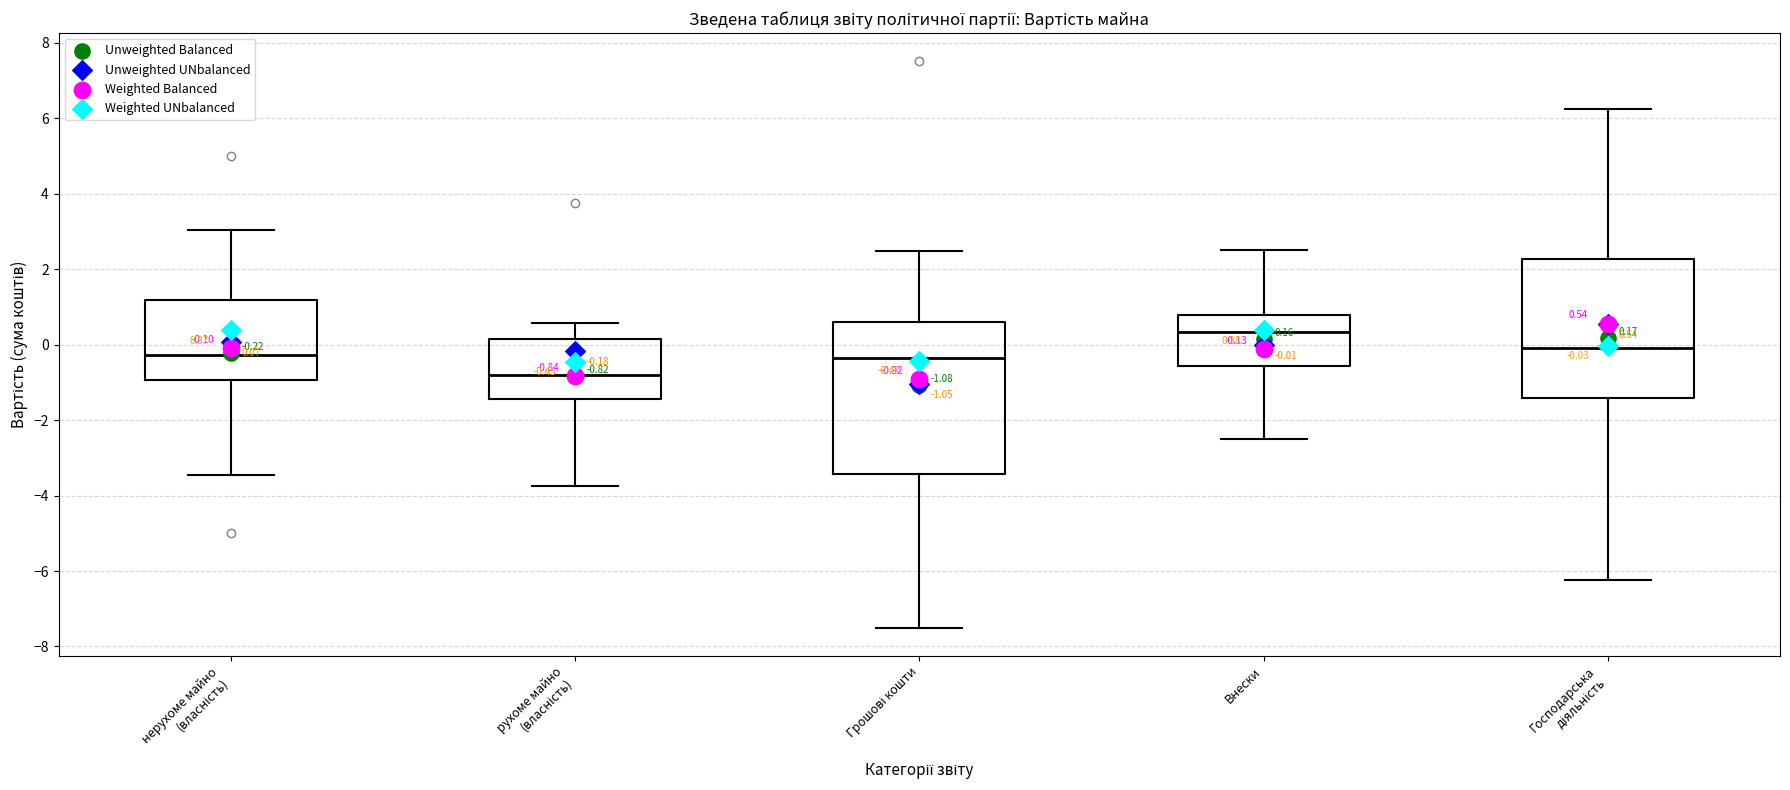

Which box is the tallest, from its lower edge to its upper edge?

Грошові кошти